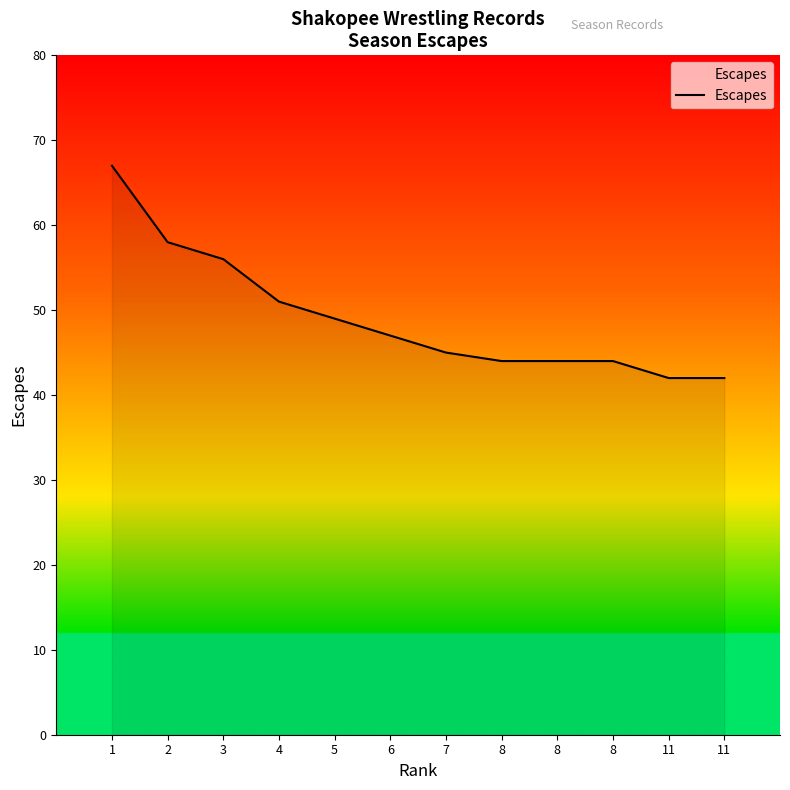

How many values are below 47?

6